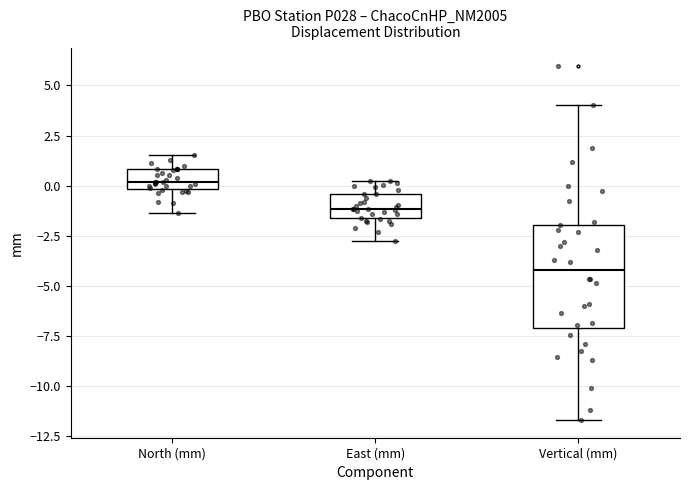

Reading left to right, read every box against the y-axis: the position of its median line, the range the box covers, and the ends of its whiskers. The values are not printed on the chart, so give them approximately, as read against the axis.

North (mm): median 0.0 (just above the box's lower edge), box 0.0 to 1.0, whiskers -1.5 to 1.5
East (mm): median -1.0, box -1.5 to -0.5, whiskers -2.5 to 0.0
Vertical (mm): median -4.0, box -7.0 to -2.0, whiskers -11.5 to 4.0